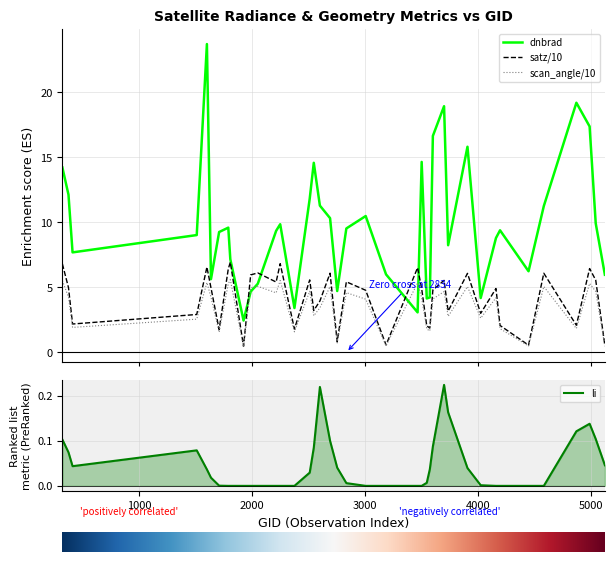

Which series has the largest range (max minus min)?

dnbrad